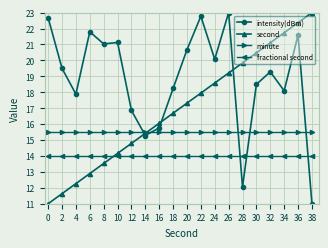

Which series ends up on top after the final intersection of fractional second and second?

second